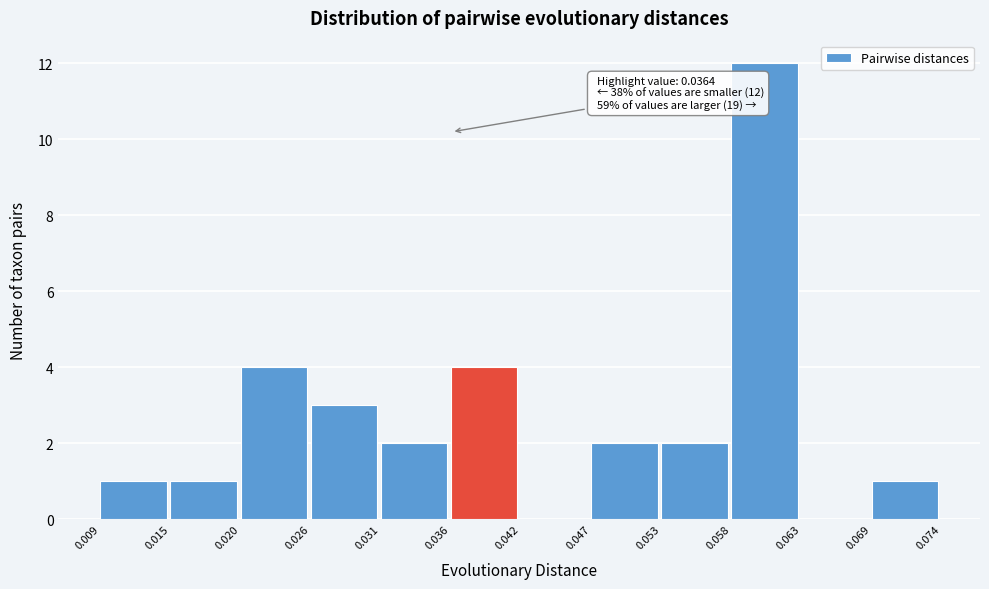

Which range on the x-axis has the tallest bar?

0.058 to 0.063